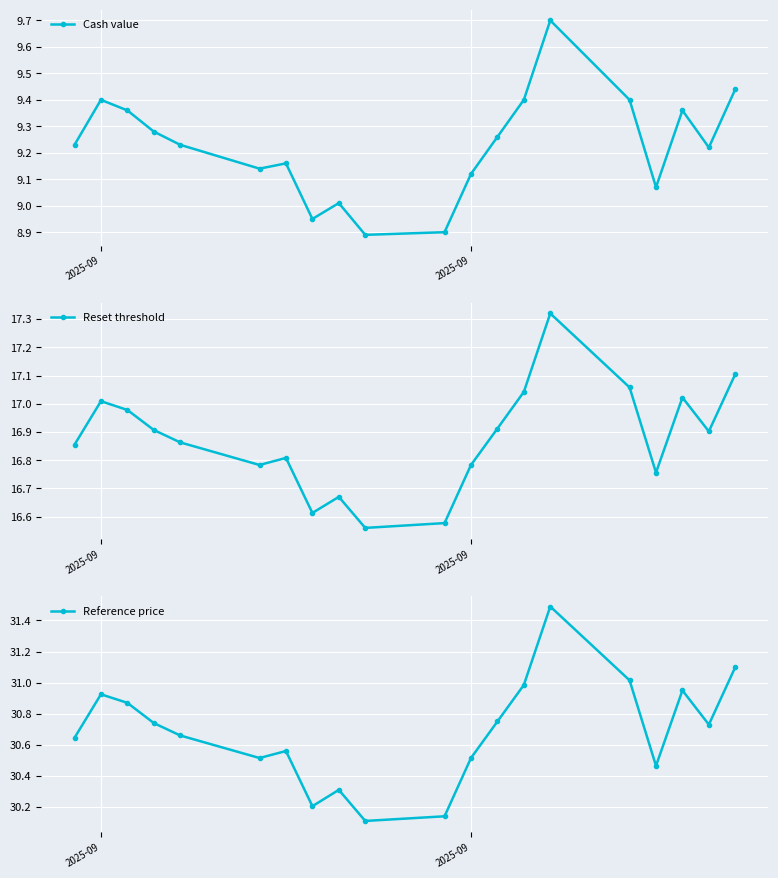

Which series has the largest range (max minus min)?

Reference price